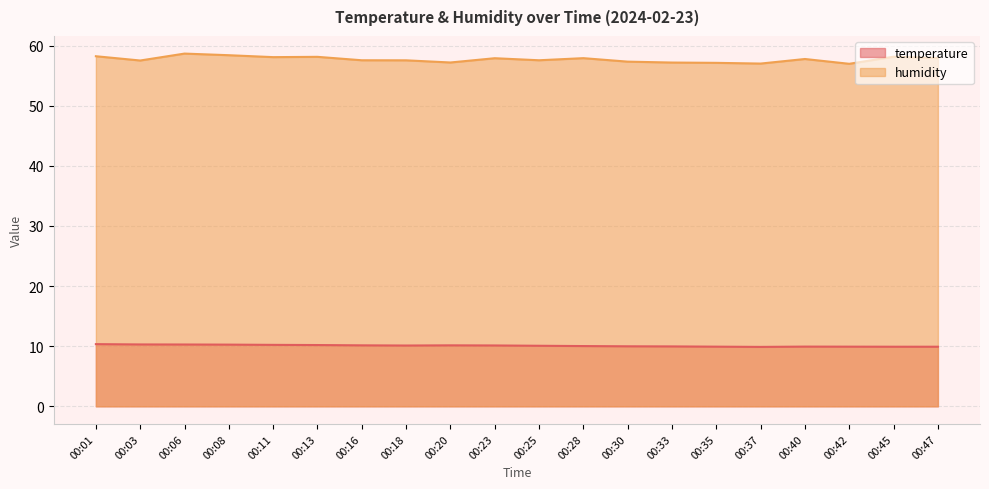

What are all the series names shown in the legend?

temperature, humidity